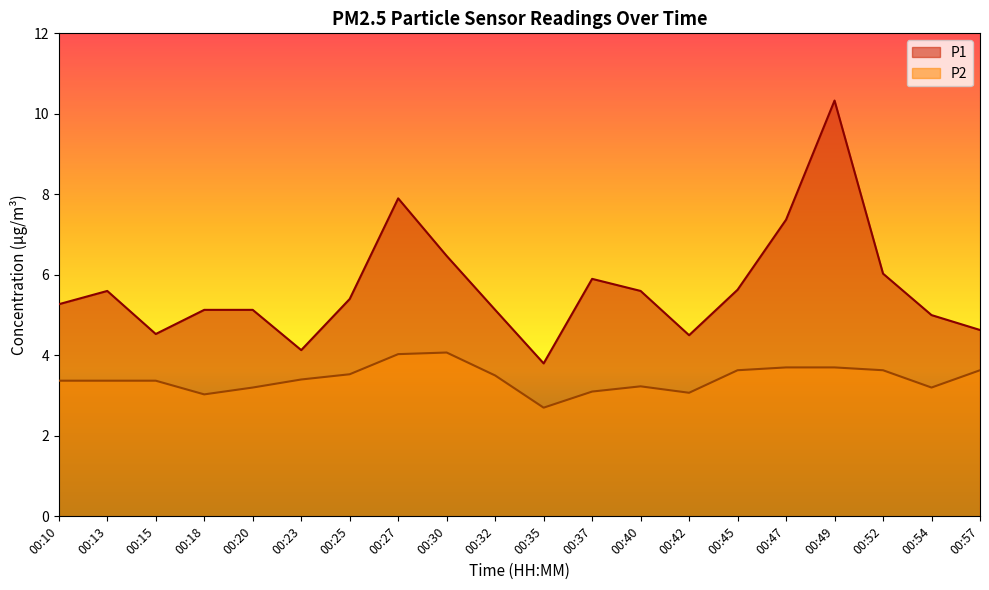

Which category has the highest value in the P2 series?

00:30